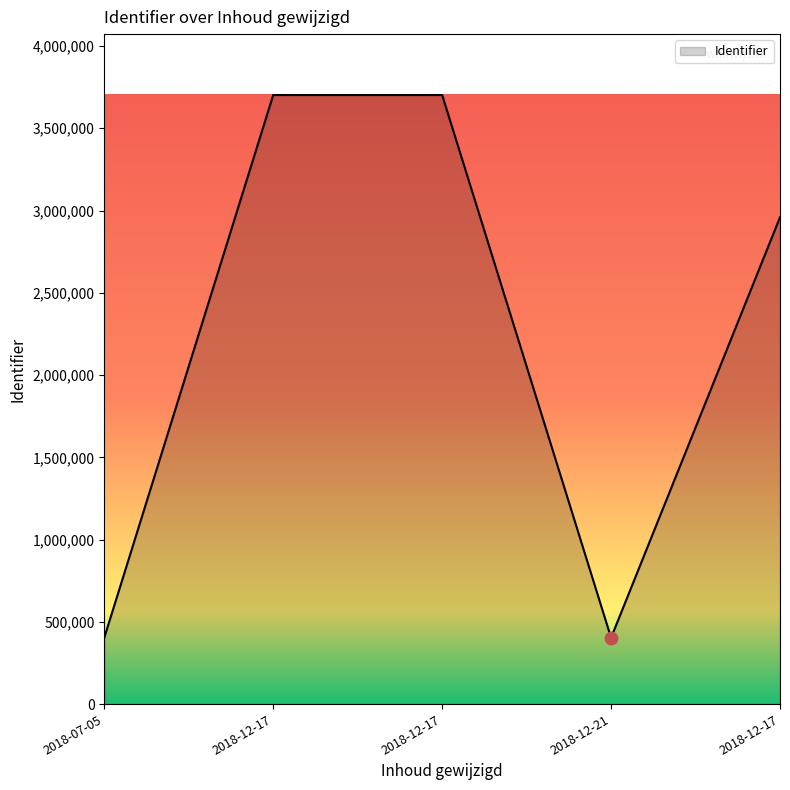

Between 2018-12-17 and 2018-07-05, which is larger?

2018-12-17